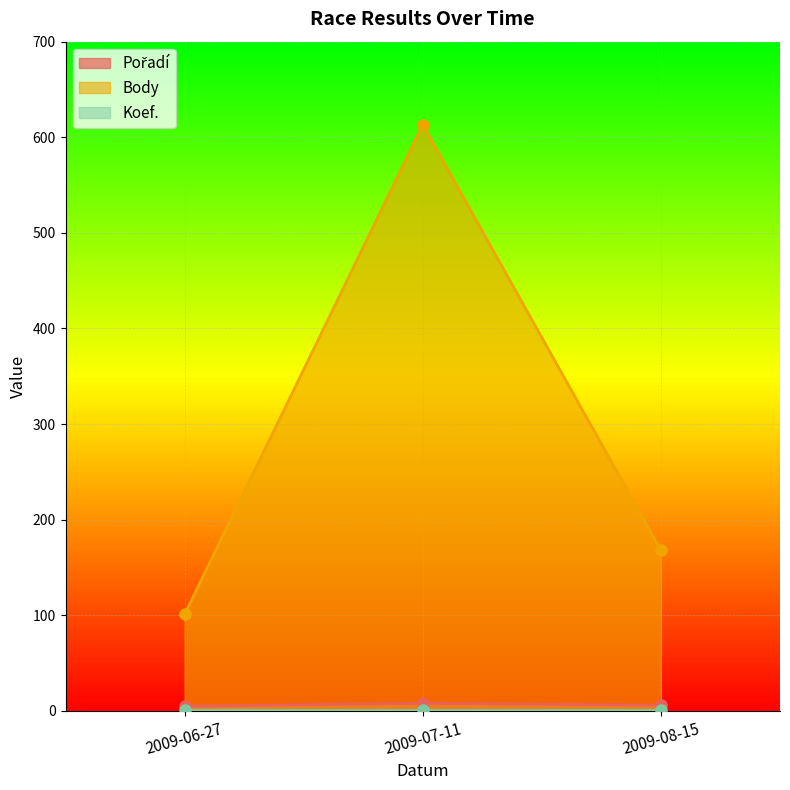

Between 2009-06-27 and 2009-07-11, which series saw the biggest shift?

Body